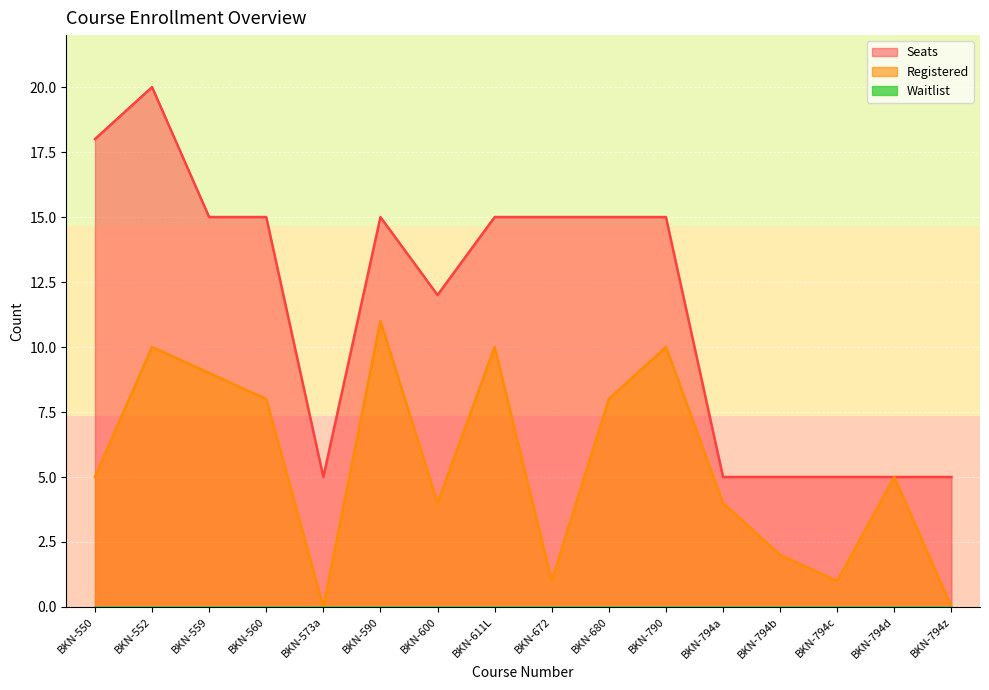

True or false: Seats and Registered intersect in this chart.

False